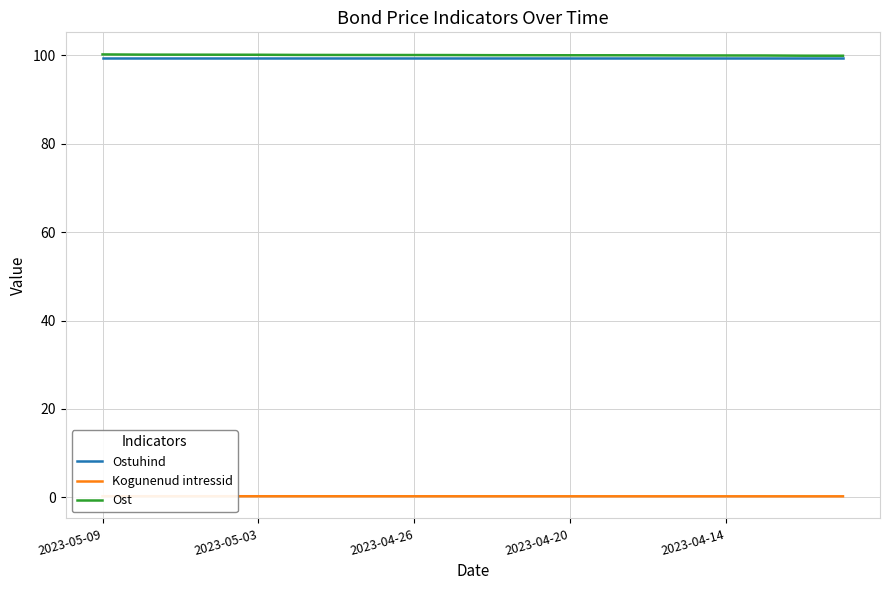

What is the maximum value for Ostuhind?

99.5